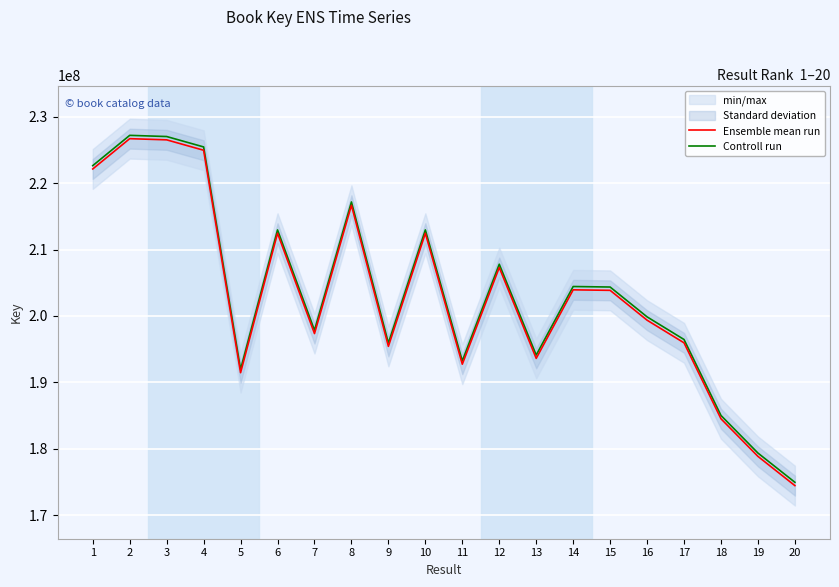

How many values in the Ensemble mean run series are below 203860860?

10